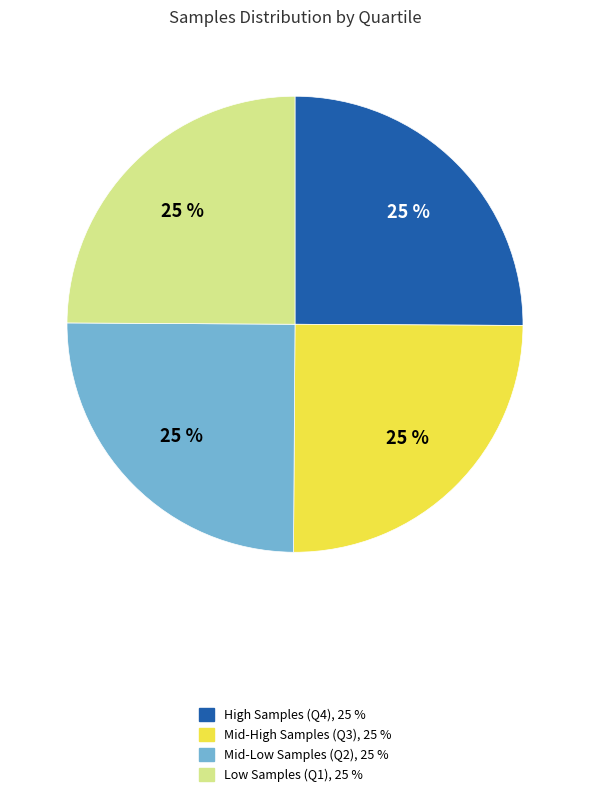

Count the number of slices in the pie.

4